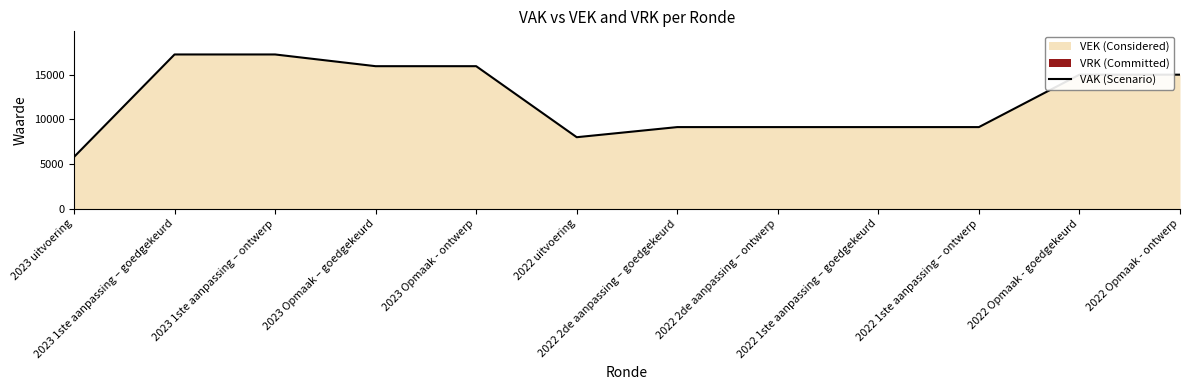

At which label is the value closest to 11525?

2022 2de aanpassing – goedgekeurd